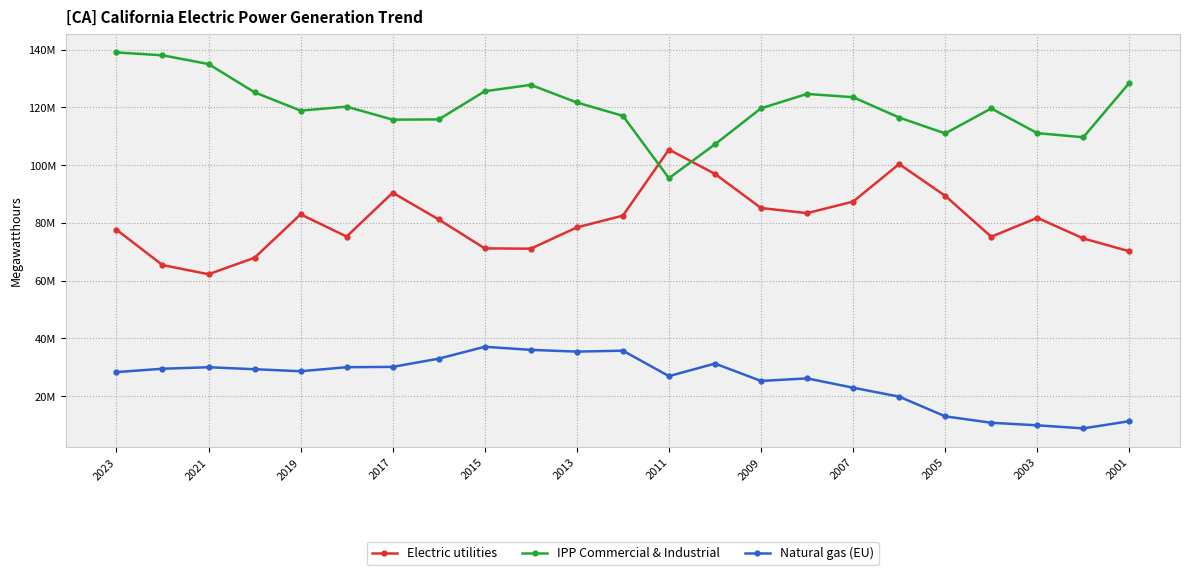

Does the chart have visible grid lines?

Yes